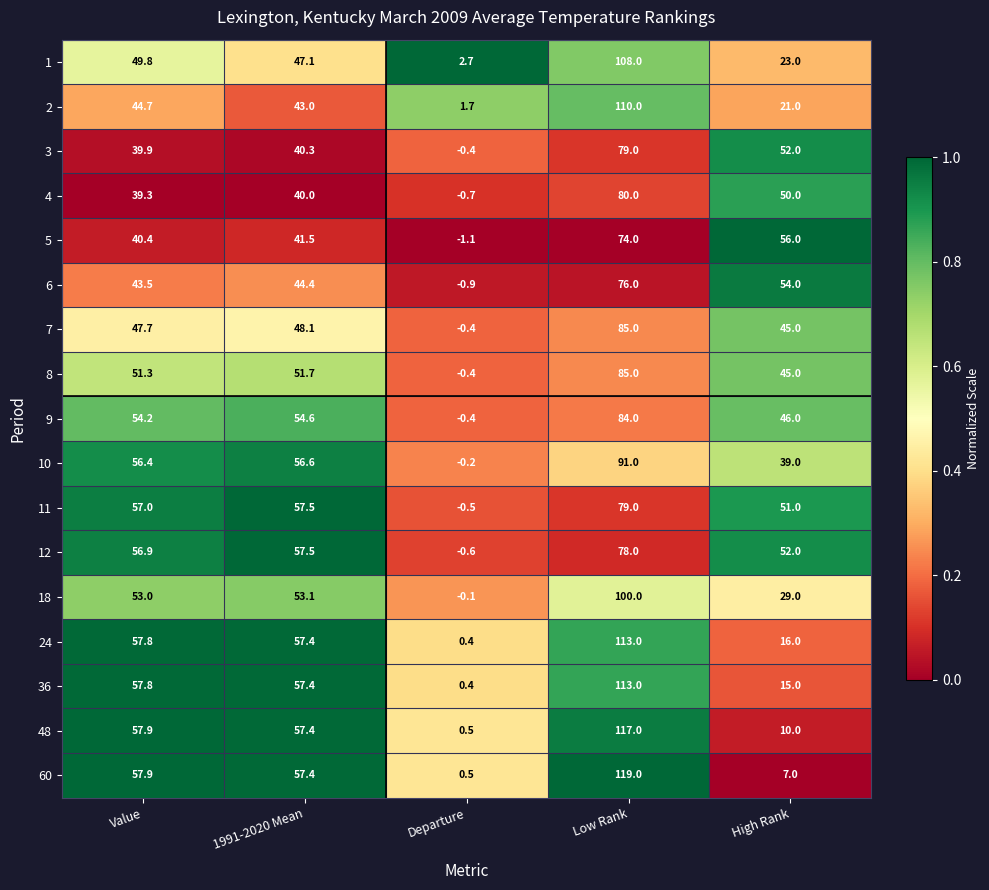

At which label does 1 first exceed 47?

Value